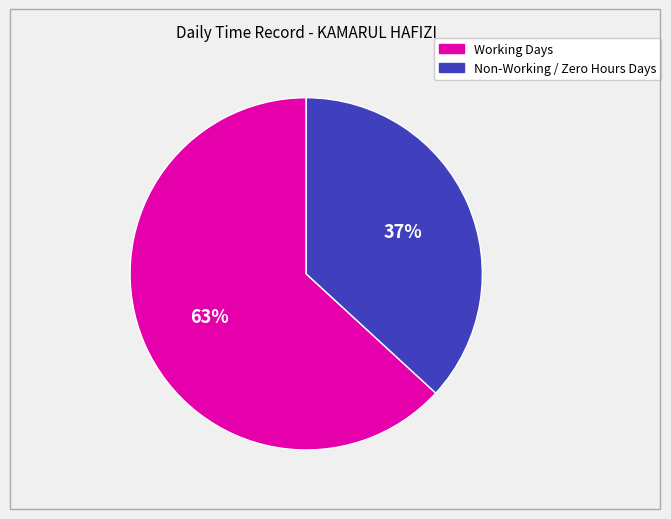

Is there a majority slice in this chart?

Yes